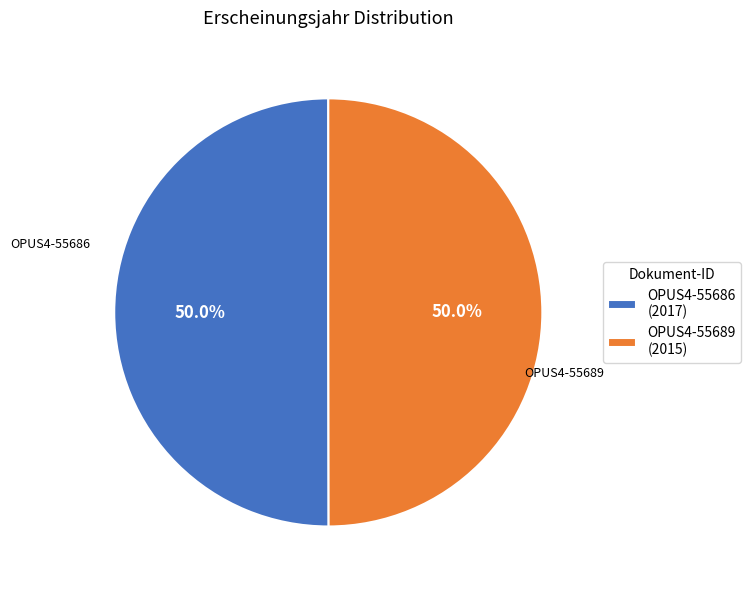

What is the ratio of the value at OPUS4-55689 (2015) to the value at OPUS4-55686 (2017)?

1.0